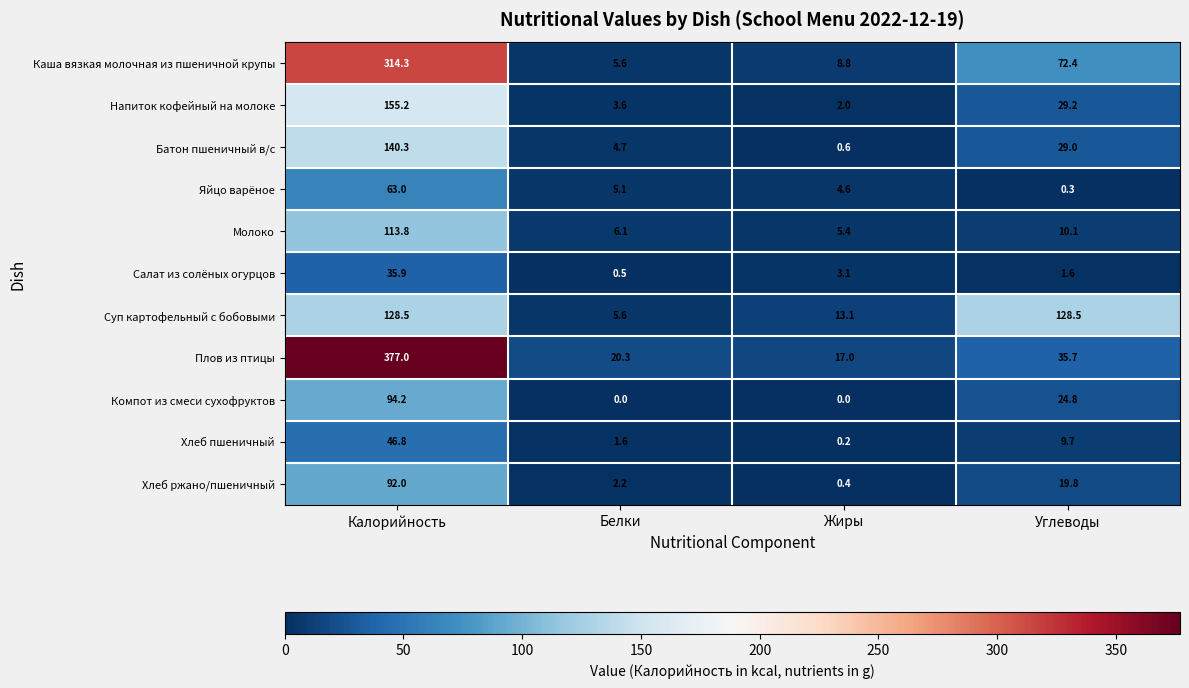

The Напиток кофейный на молоке series shows 1.7 at Белки. True or false?

False